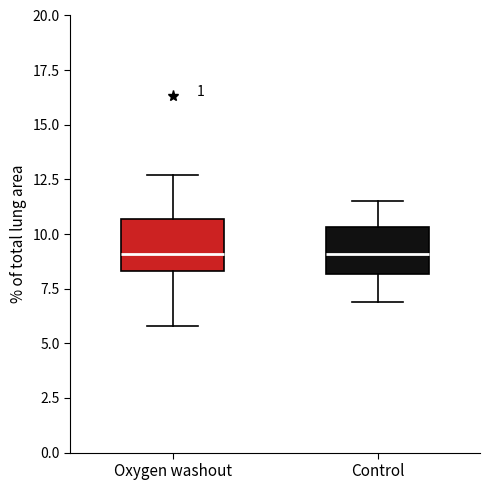

Reading left to right, transcribe this box plot: for each box, give where its median line is, the range the box spans, and where its two whiskers end, as read against the y-axis. The values are not printed on the chart, so give them approximately, as read against the axis.

Oxygen washout: median 9.0, box 8.5 to 10.5, whiskers 6.0 to 12.5
Control: median 9.0, box 8.0 to 10.5, whiskers 7.0 to 11.5